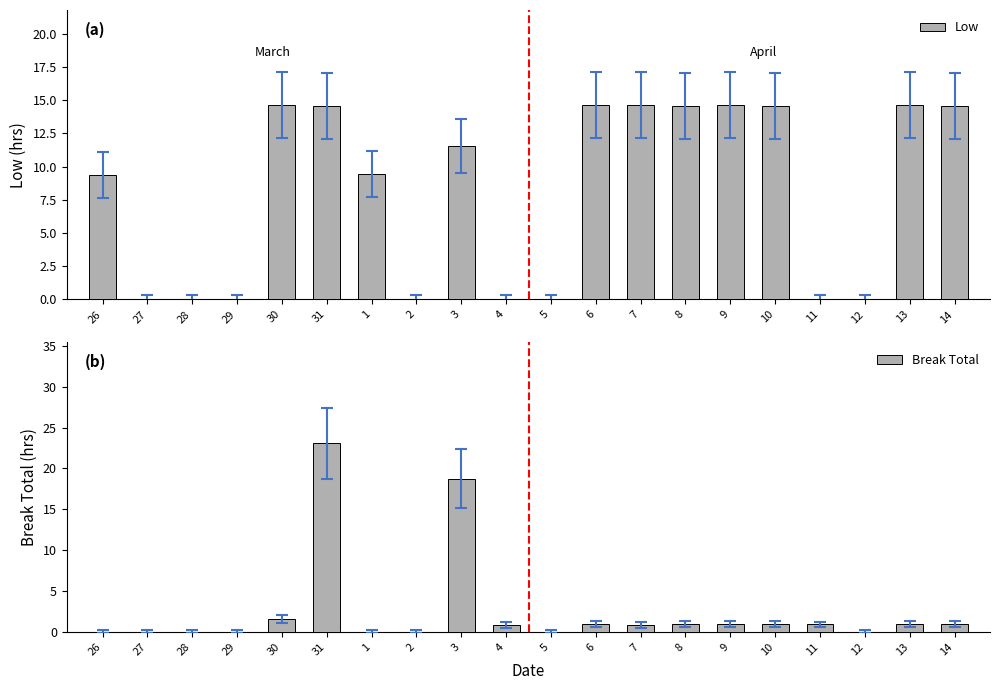

Reading left to right, extract all data points from this chart.

Low: 26=9.4	27=0.0	28=0.0	29=0.0	30=14.6	31=14.6	1=9.4	2=0.0	3=11.6	4=0.0	5=0.0	6=14.7	7=14.6	8=14.6	9=14.6	10=14.6	11=0.0	12=0.0	13=14.6	14=14.5
Break Total: 26=0.0	27=0.0	28=0.0	29=0.0	30=1.6	31=23.1	1=0.0	2=0.0	3=18.8	4=0.8	5=0.0	6=0.9	7=0.9	8=0.9	9=0.9	10=0.9	11=0.9	12=0.0	13=0.9	14=1.0